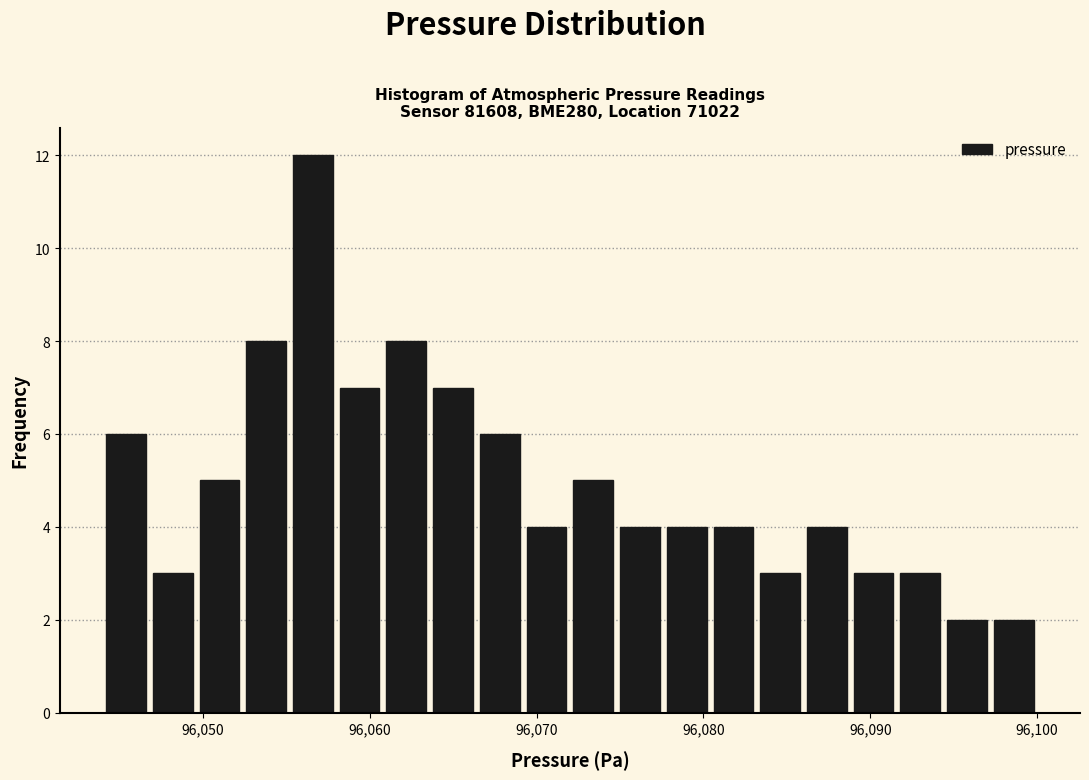

Around what value on the x-axis is the tallest bar? Give the approximate position of its centre, as read against the axis.

96057